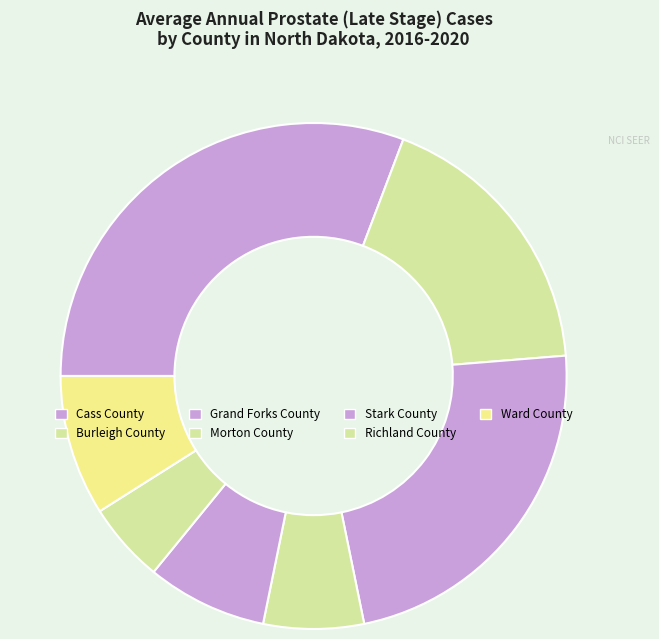

How many segments does this pie chart have?

7